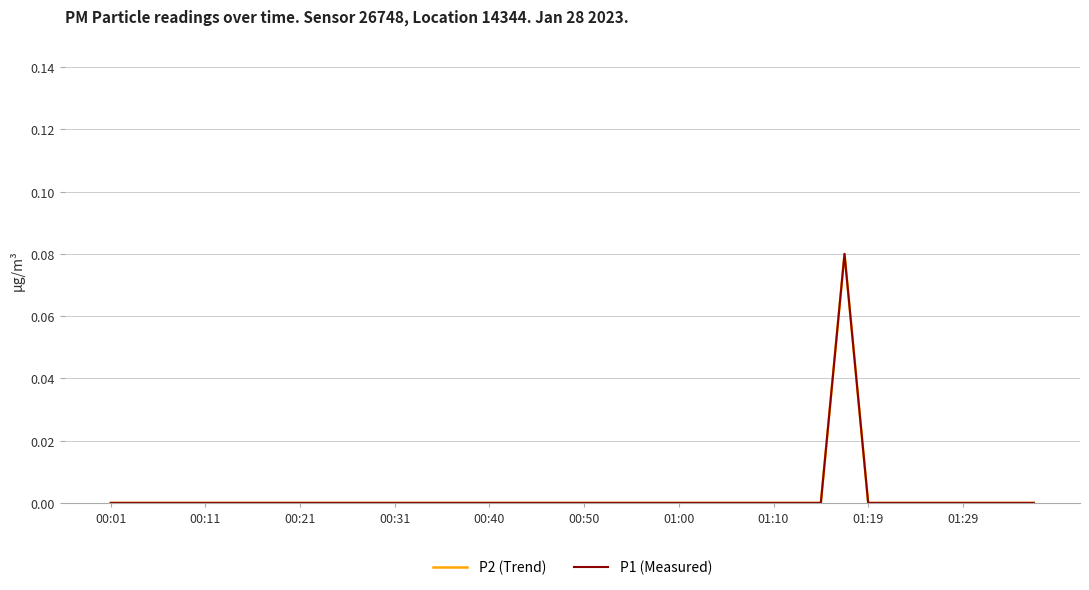

Does the chart display data point markers on the line(s)?

No